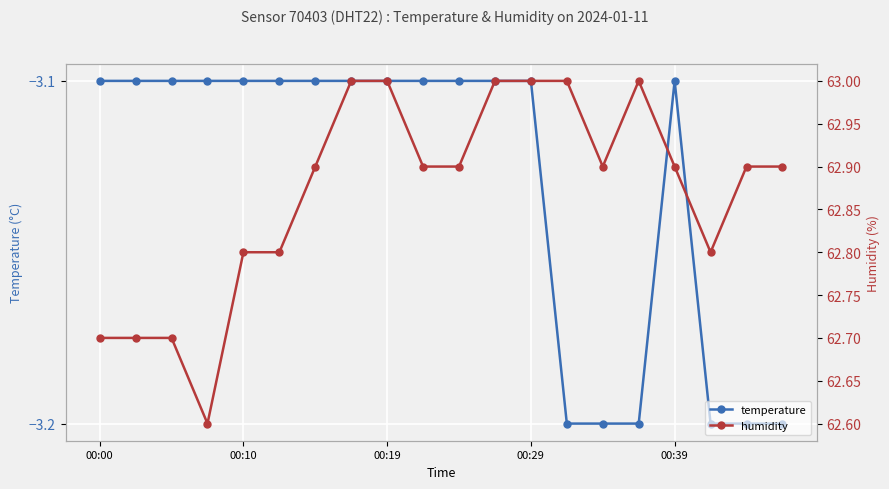

What is the difference between the highest and lowest values at 10?

66.0